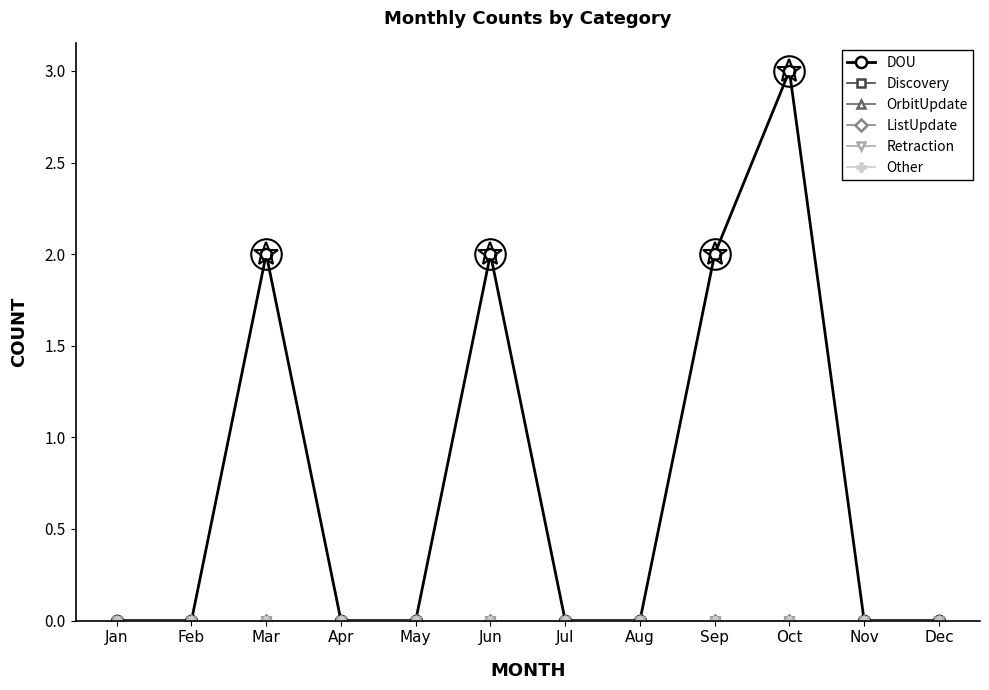

True or false: Other and Discovery intersect in this chart.

False